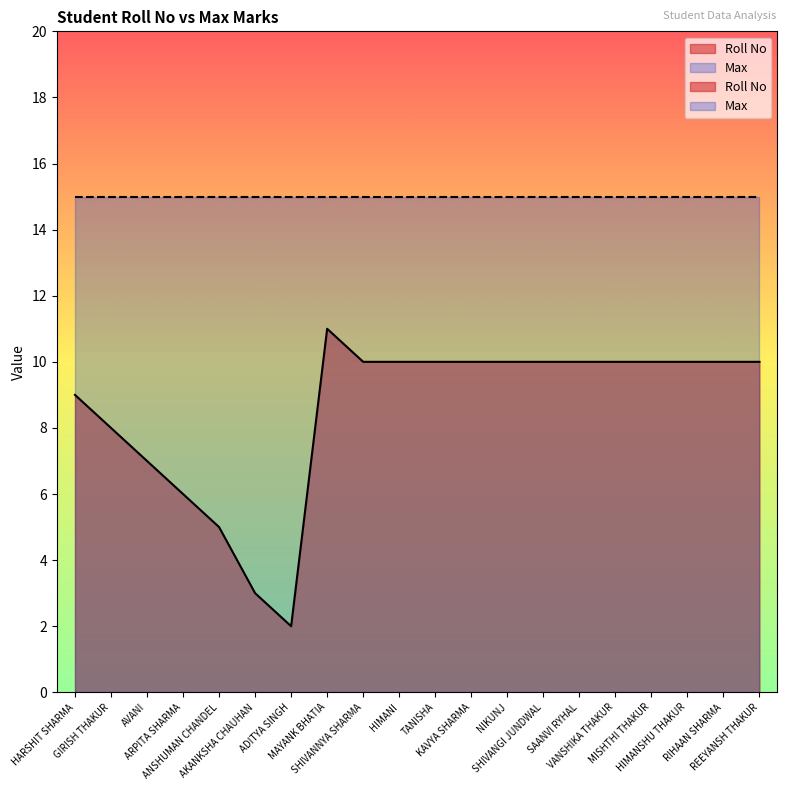

How many values are below 10?

7